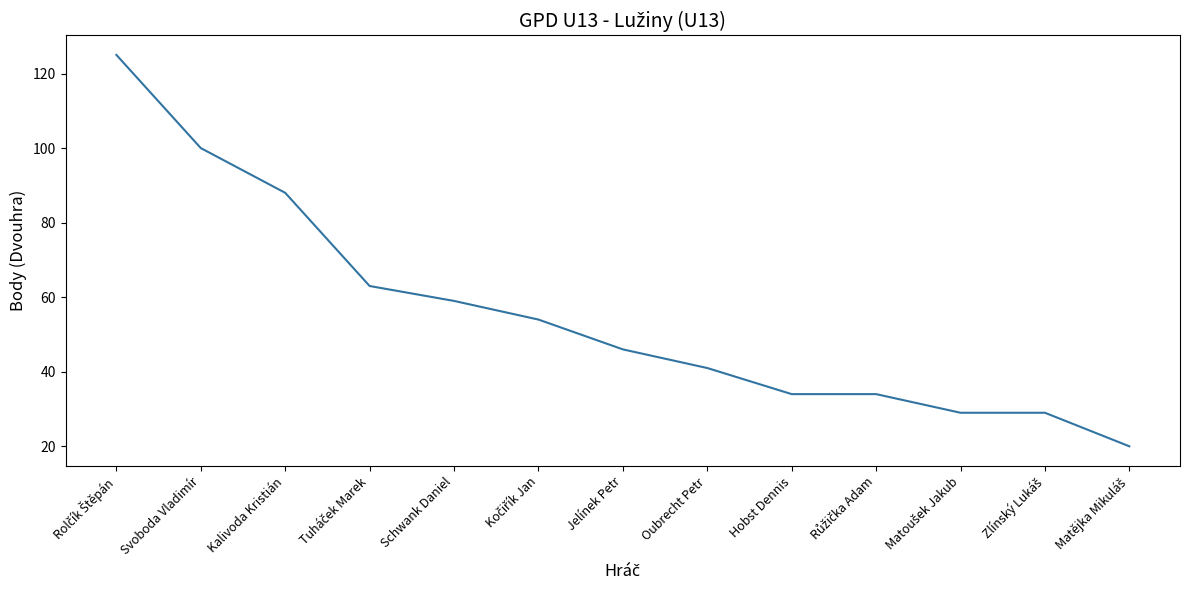

Reading left to right, extract all data points from this chart.

125	100	88	63	59	54	46	41	34	34	29	29	20